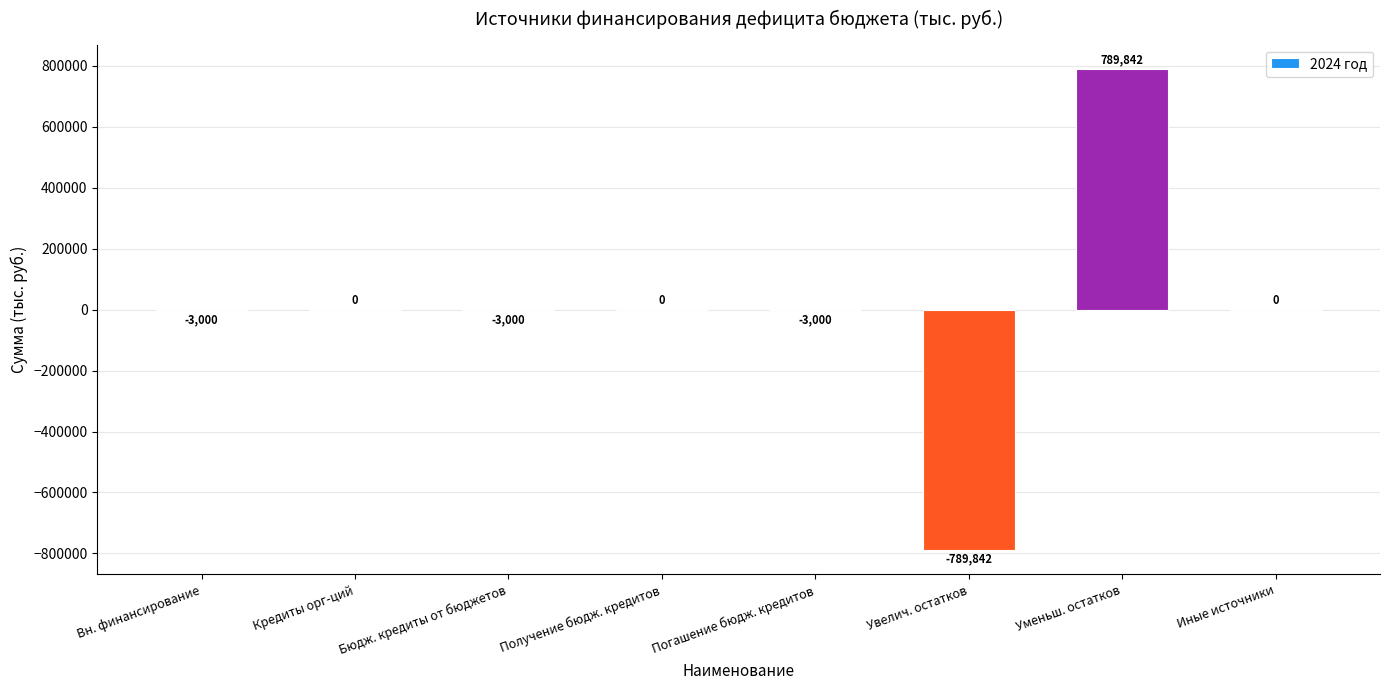

What value does the data have at Вн. финансирование?

-3000.0